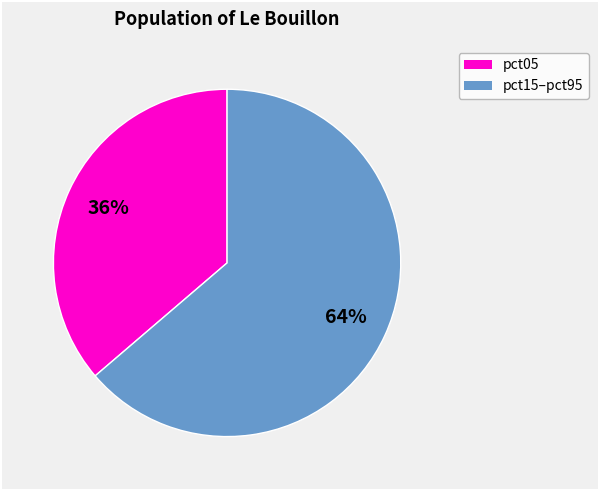

Is there a majority slice in this chart?

Yes